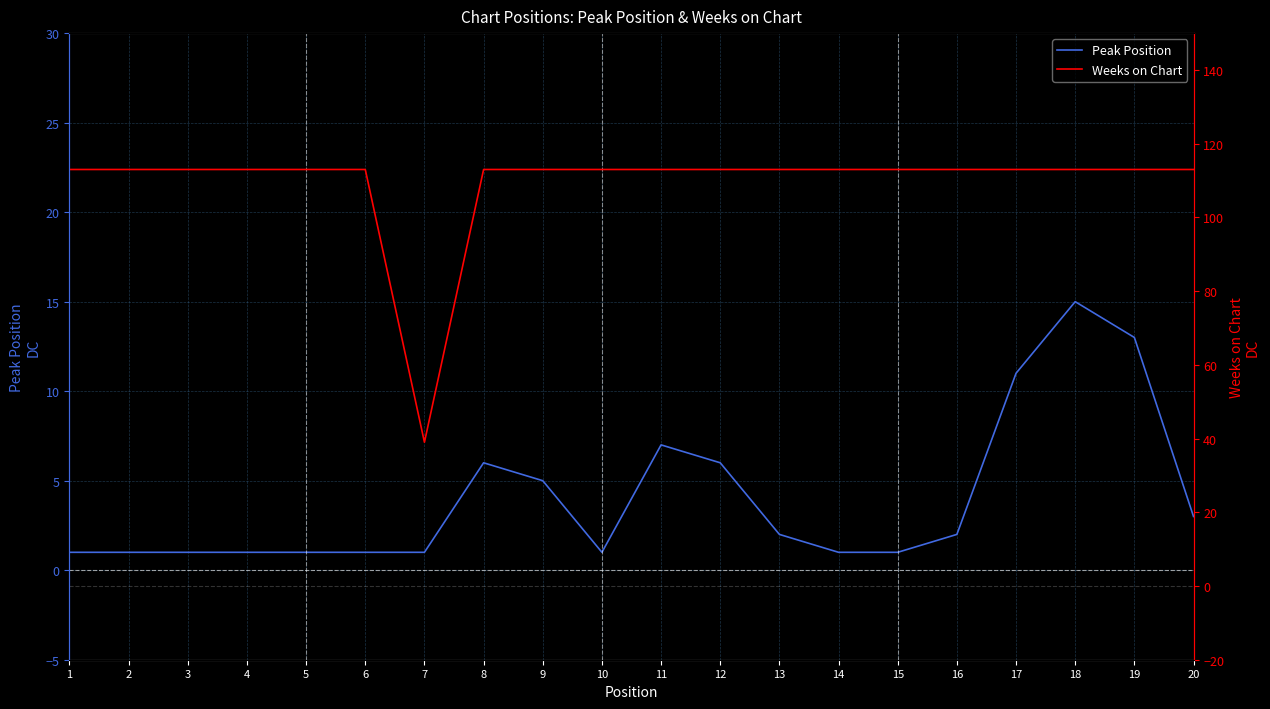

Reading left to right, transcribe all the data shown in this chart.

Peak Position: 1=1	2=1	3=1	4=1	5=1	6=1	7=1	8=6	9=5	10=1	11=7	12=6	13=2	14=1	15=1	16=2	17=11	18=15	19=13	20=3
Weeks on Chart: 1=113	2=113	3=113	4=113	5=113	6=113	7=39	8=113	9=113	10=113	11=113	12=113	13=113	14=113	15=113	16=113	17=113	18=113	19=113	20=113